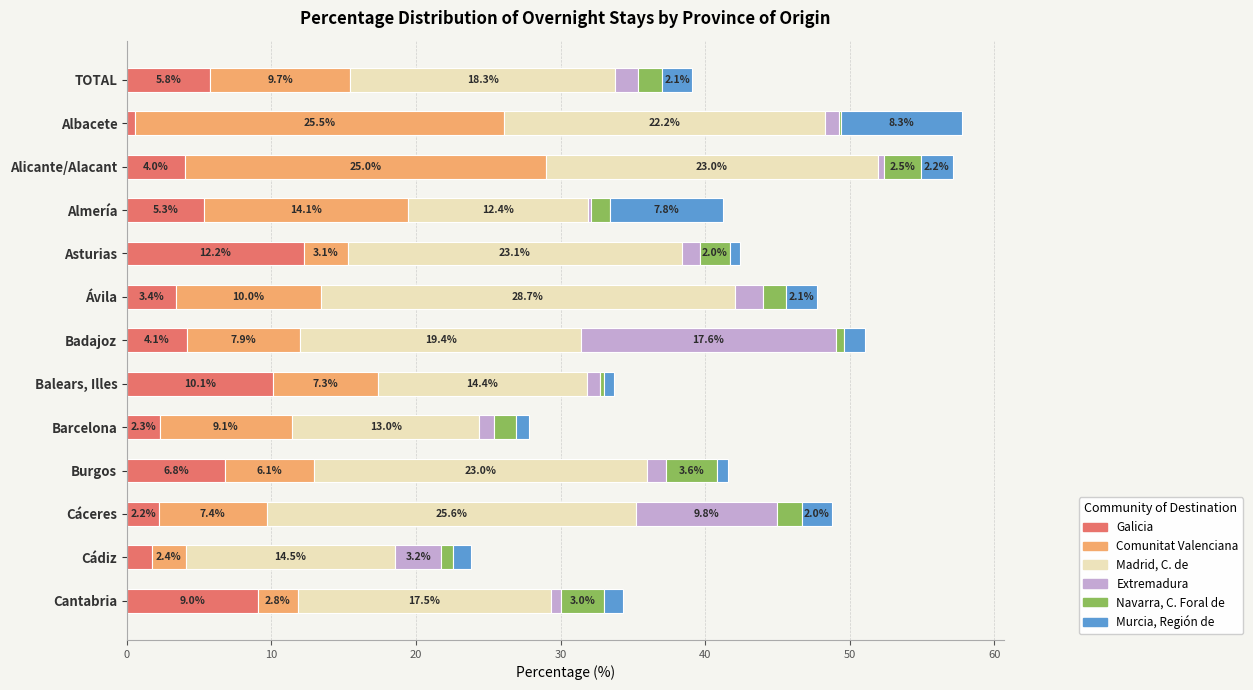

What are all the series names shown in the legend?

Galicia, Comunitat Valenciana, Madrid, C. de, Extremadura, Navarra, C. Foral de, Murcia, Región de